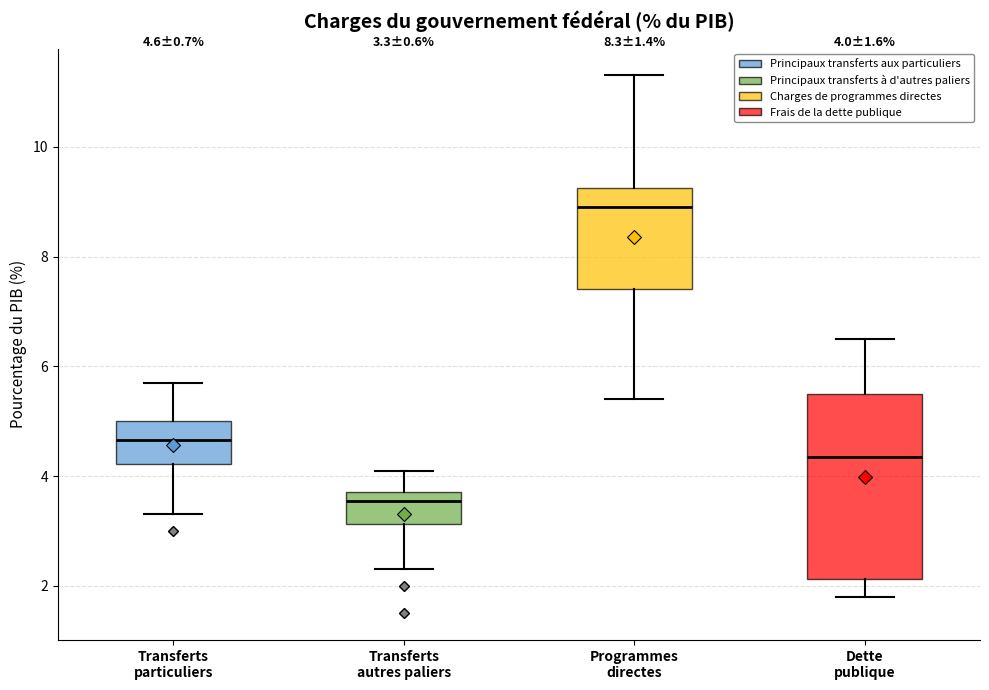

Which box's median line is the lowest?

Transferts autres paliers